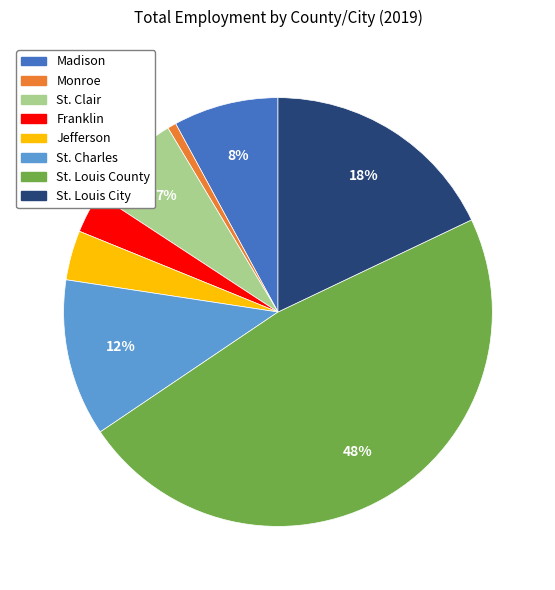

The St. Charles slice represents 1% of the pie. True or false?

False